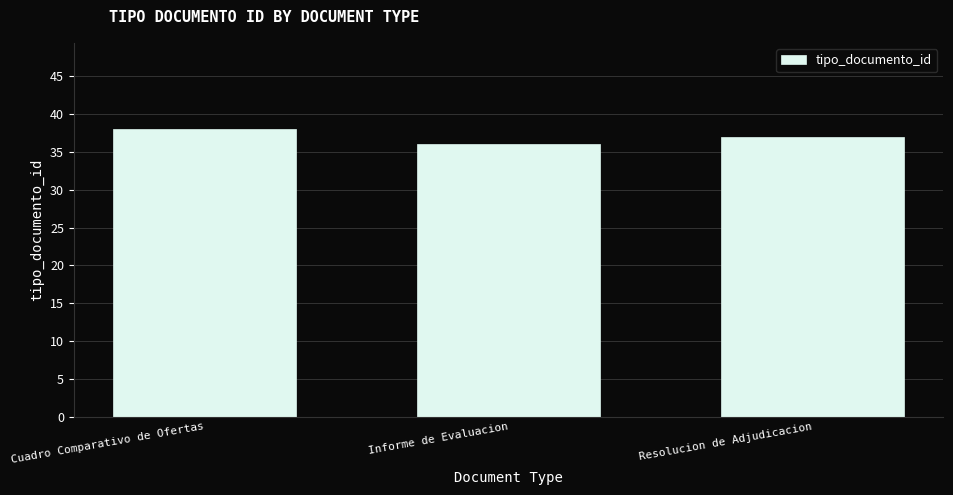

Count the values in the range 36 to 38.

3